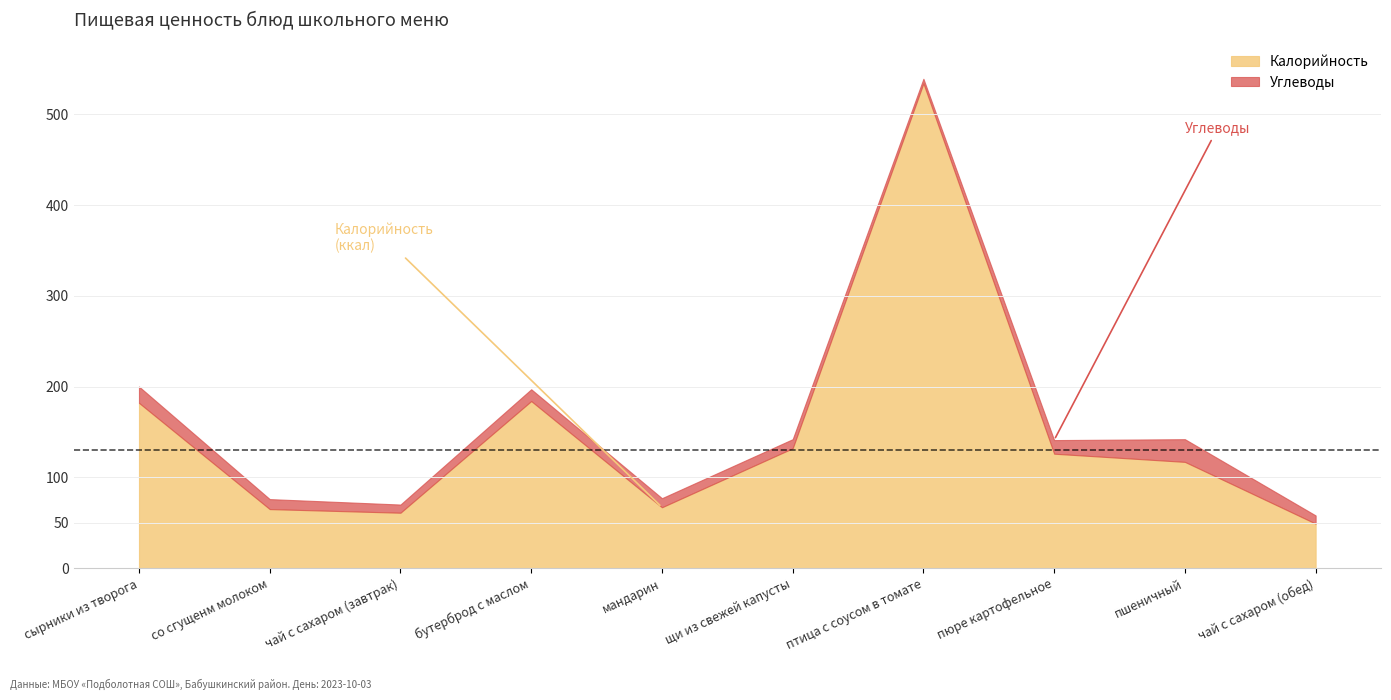

True or false: Калорийность and Углеводы intersect in this chart.

False